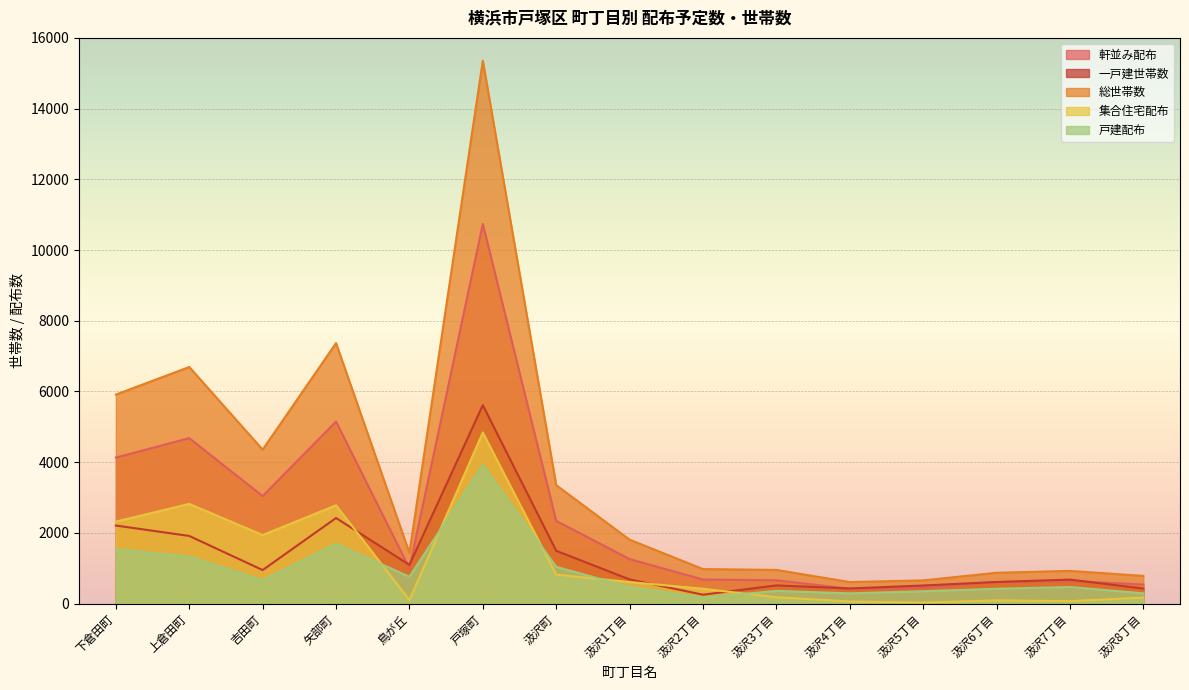

Is the value of 一戸建世帯数 at 上倉田町 greater than the value of 戸建配布 at 矢部町?

Yes